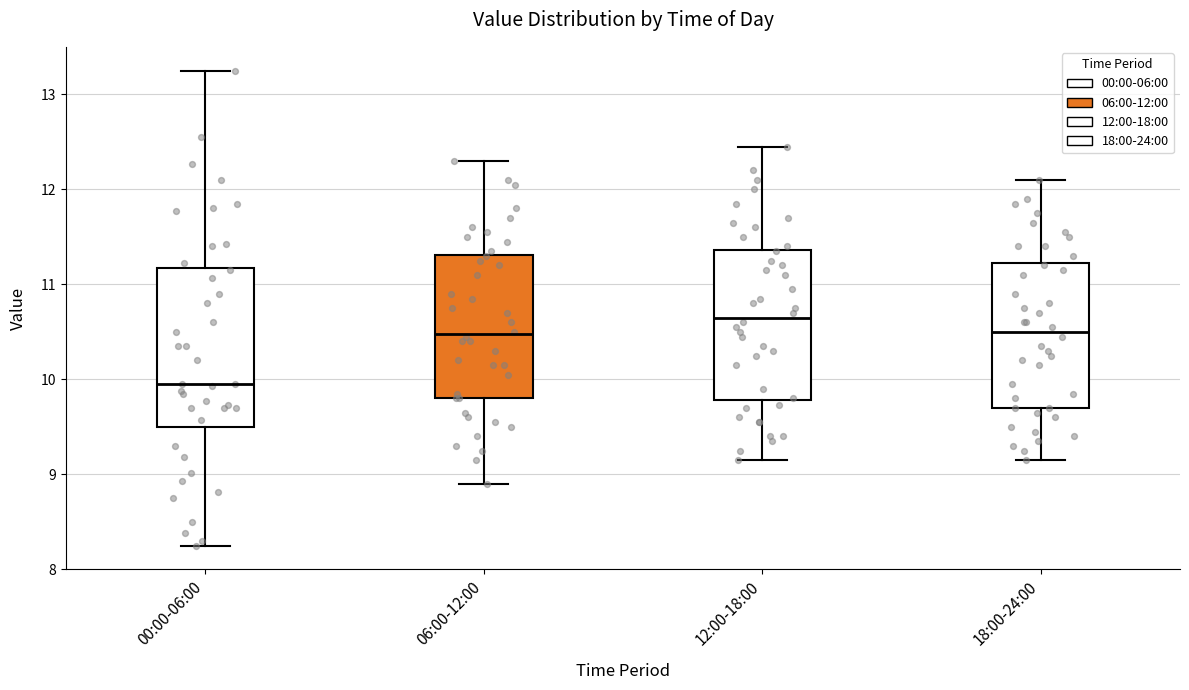

Reading left to right, read every box against the y-axis: the position of its median line, the range the box covers, and the ends of its whiskers. The values are not printed on the chart, so give them approximately, as read against the axis.

00:00-06:00: median 10.0, box 9.5 to 11.2, whiskers 8.3 to 13.3
06:00-12:00: median 10.5, box 9.8 to 11.3, whiskers 8.9 to 12.3
12:00-18:00: median 10.7, box 9.8 to 11.4, whiskers 9.2 to 12.5
18:00-24:00: median 10.5, box 9.7 to 11.2, whiskers 9.2 to 12.1